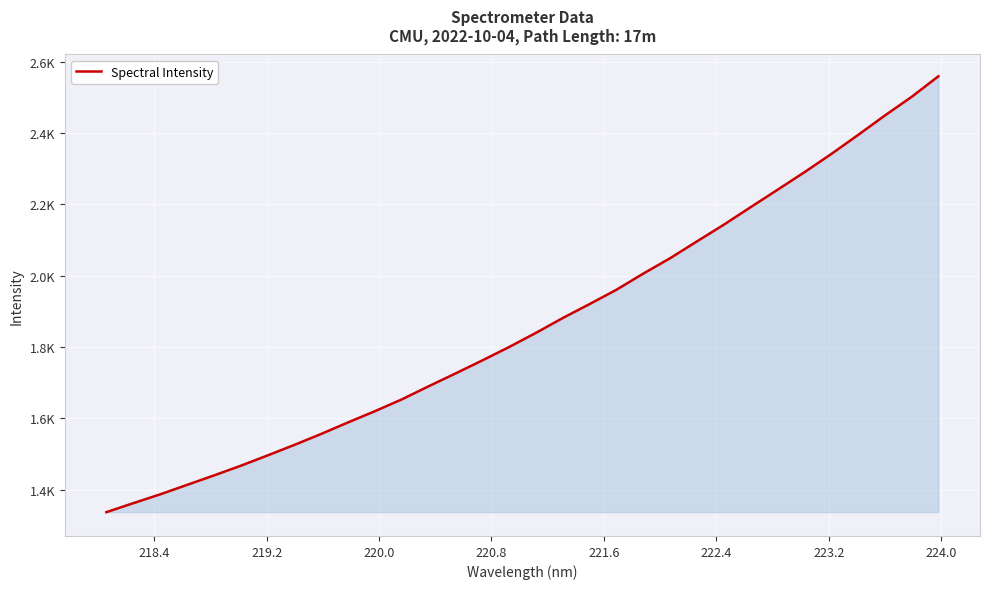

Is this an area chart (filled region under the line)?

Yes